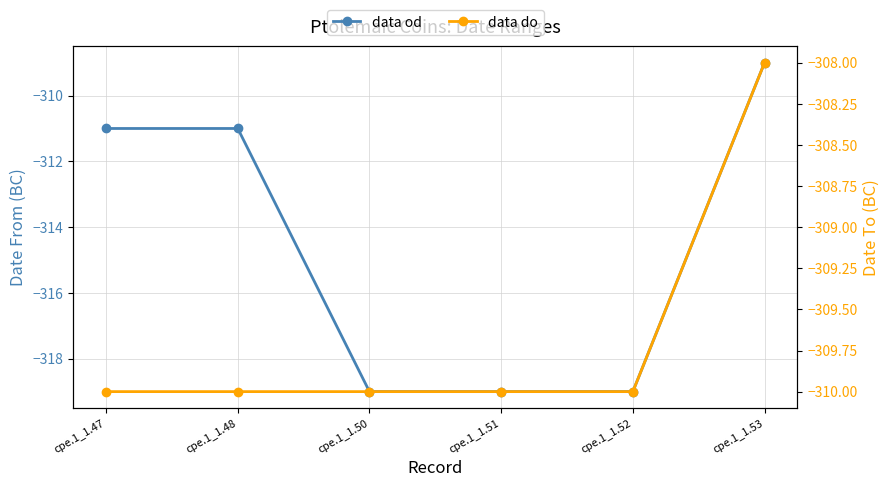

What is the value of the data do point at the 6th from the left?

-308